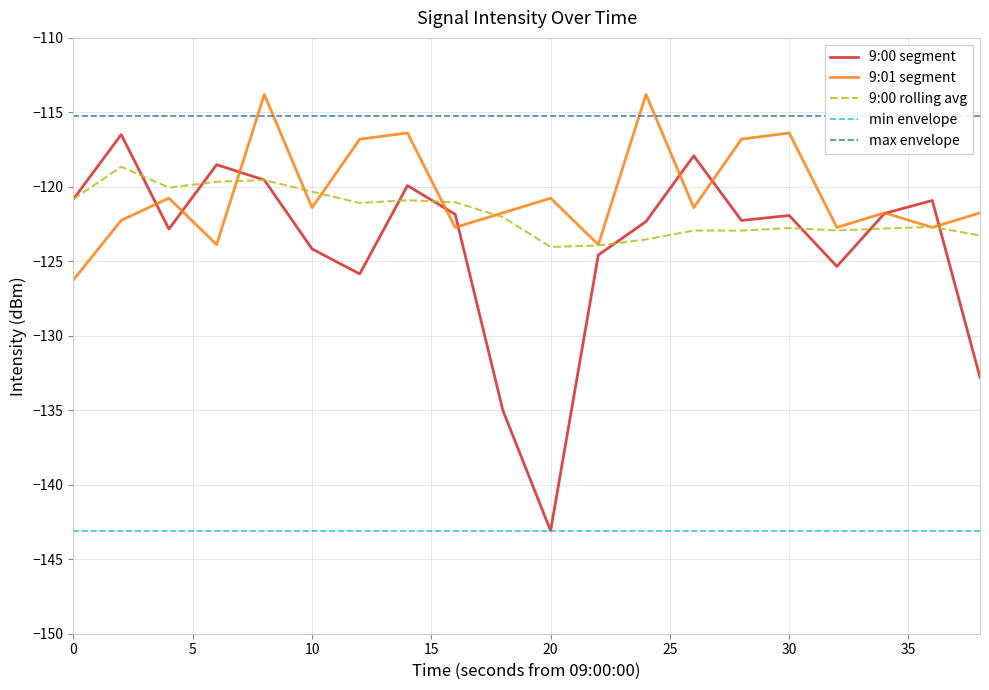

Which category has the lowest value in the 9:00 segment series?

20